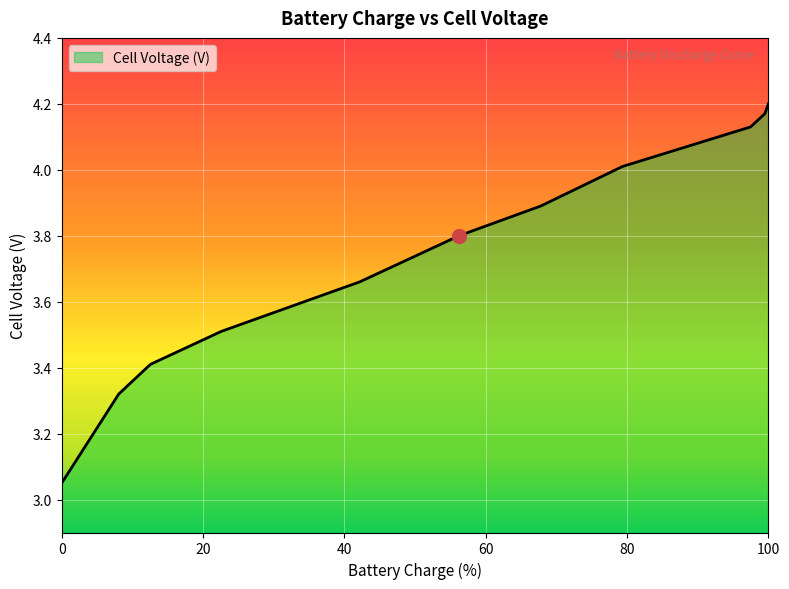

Count the number of categories in the chart.

11